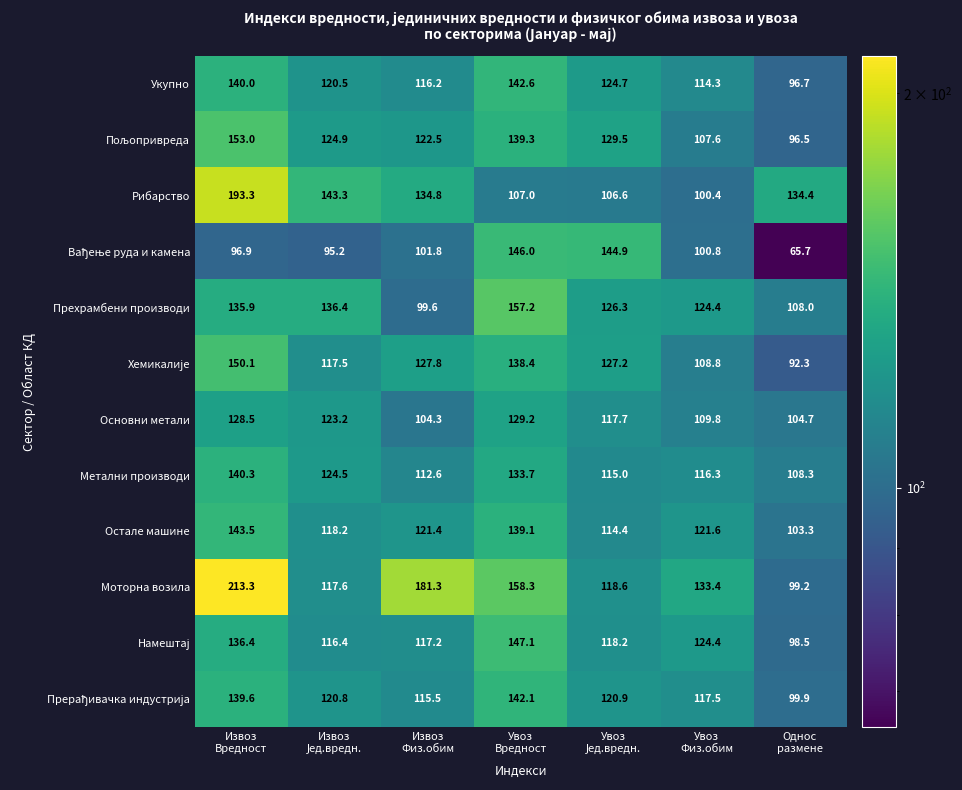

Which series has the widest spread of values?

Моторна возила